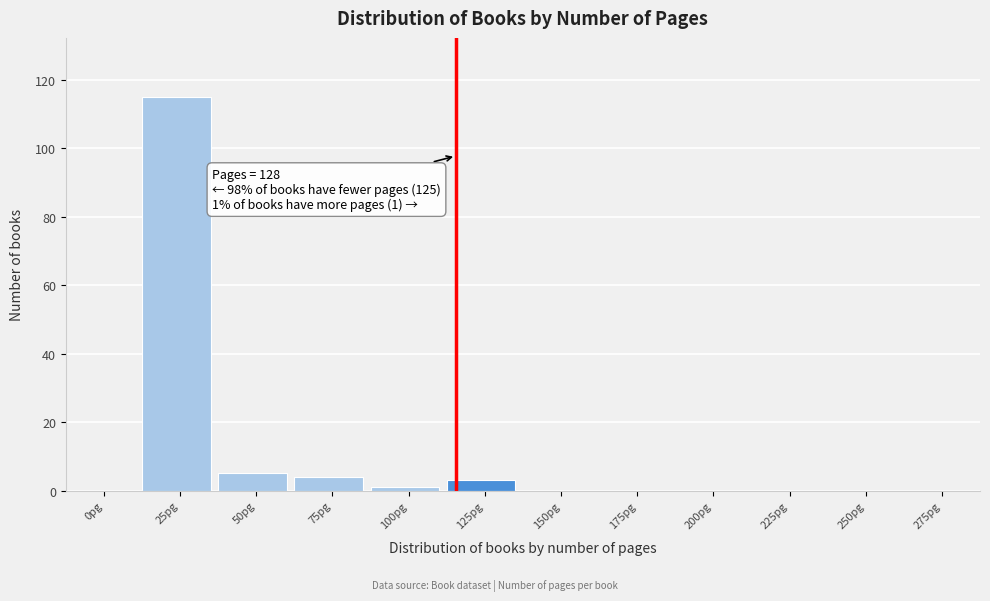

Reading left to right, list all the values displayed in this chart.

0pg=0	25pg=115	50pg=5	75pg=4	100pg=1	125pg=3	150pg=0	175pg=0	200pg=0	225pg=0	250pg=0	275pg=0